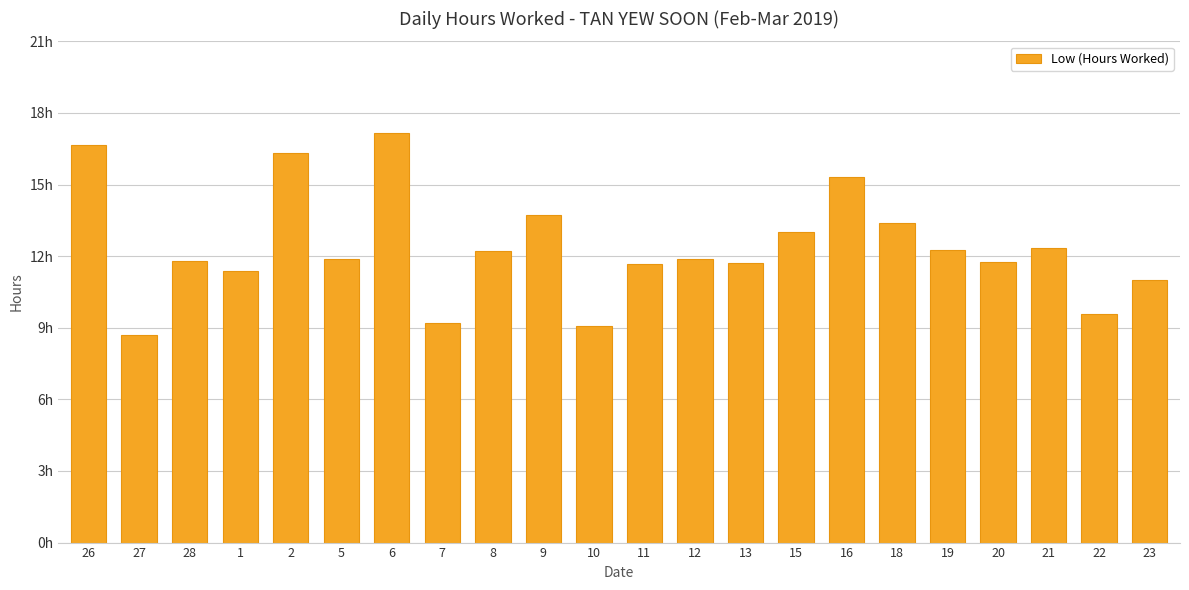

What is the value of the 13th bar from the left?

11.9